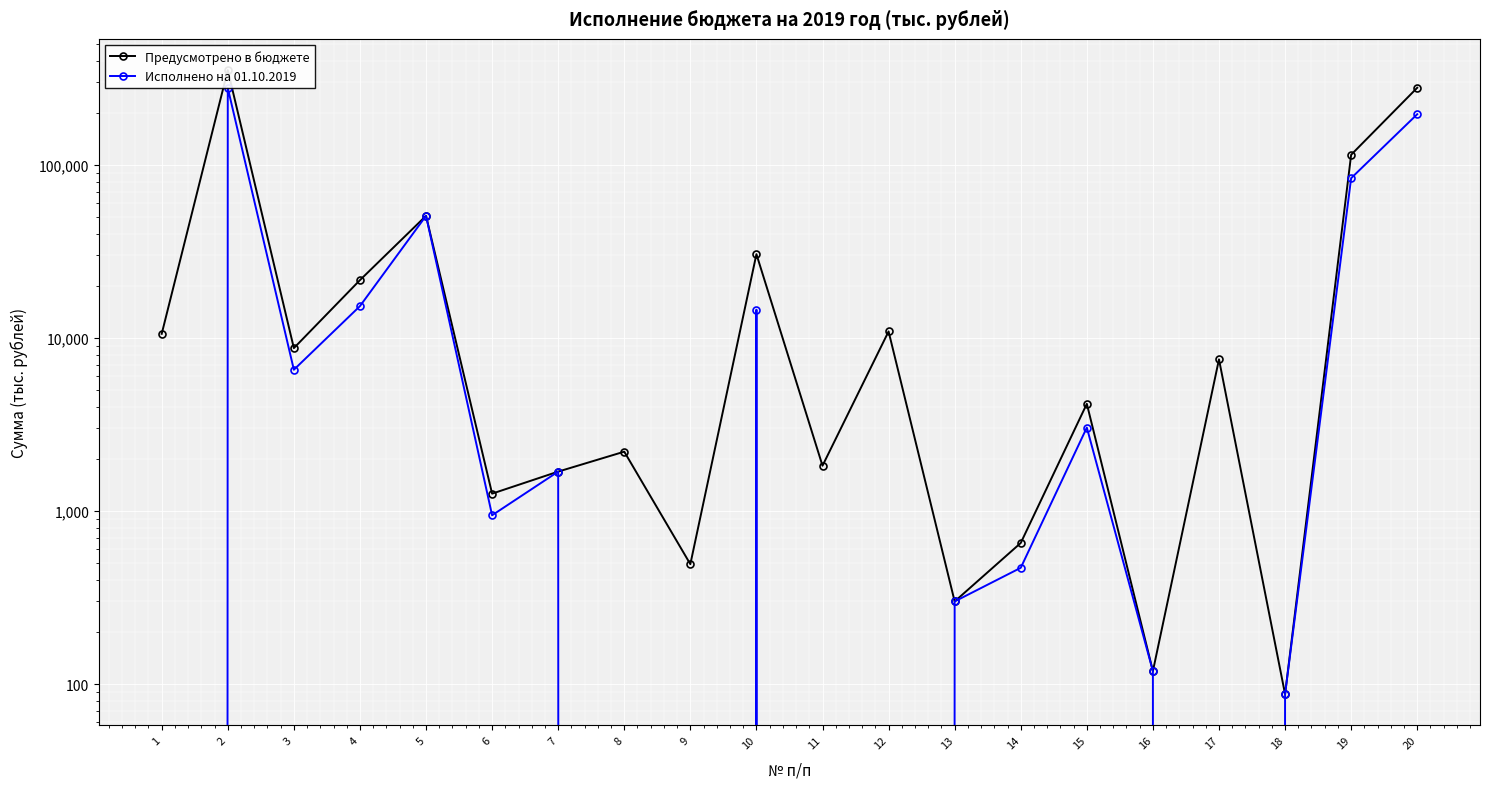

The Предусмотрено в бюджете series shows 563.0 at 7. True or false?

False